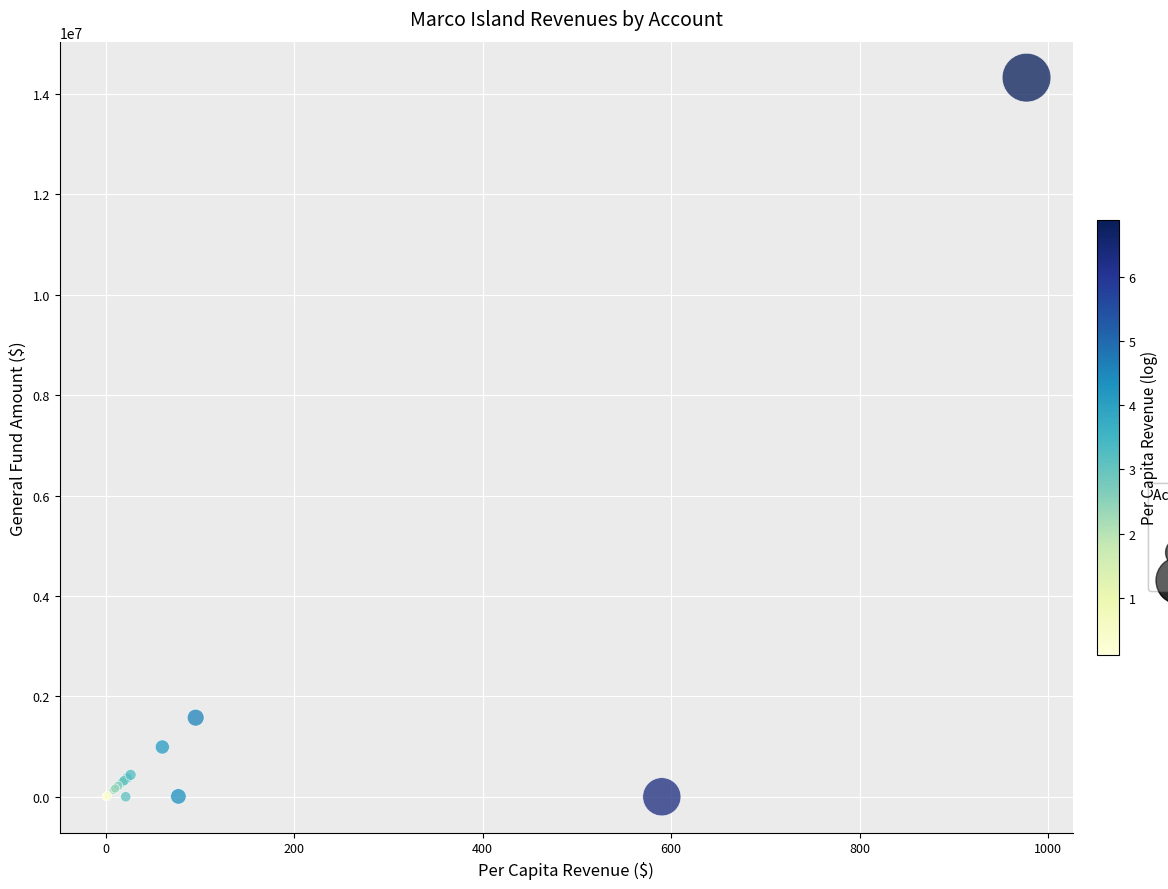

What Y value in the scatter plot is closest to 7164084?

1576141